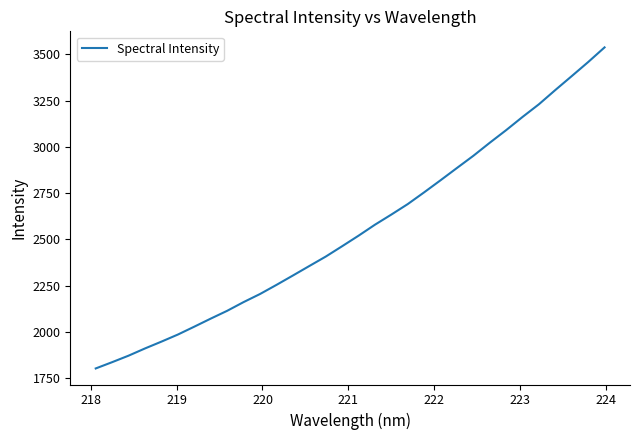

What is the smallest value displayed?

1802.4